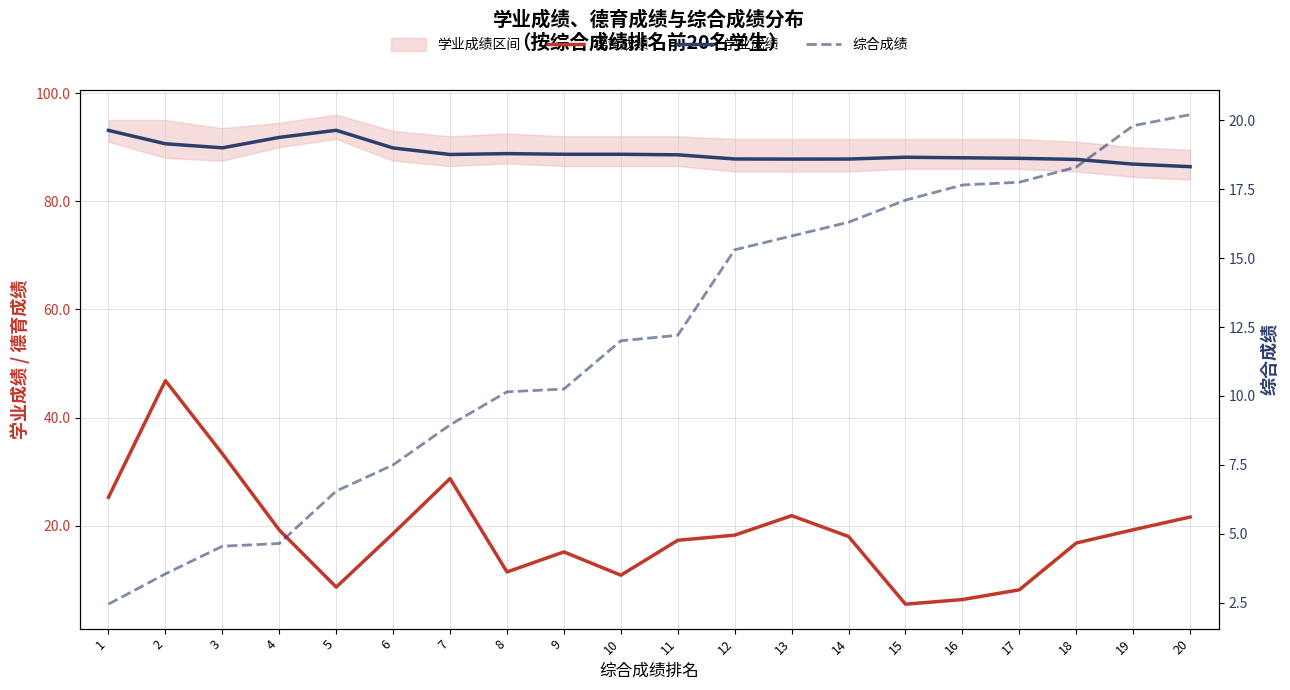

How many data points in 德育成绩 are above 18?

11